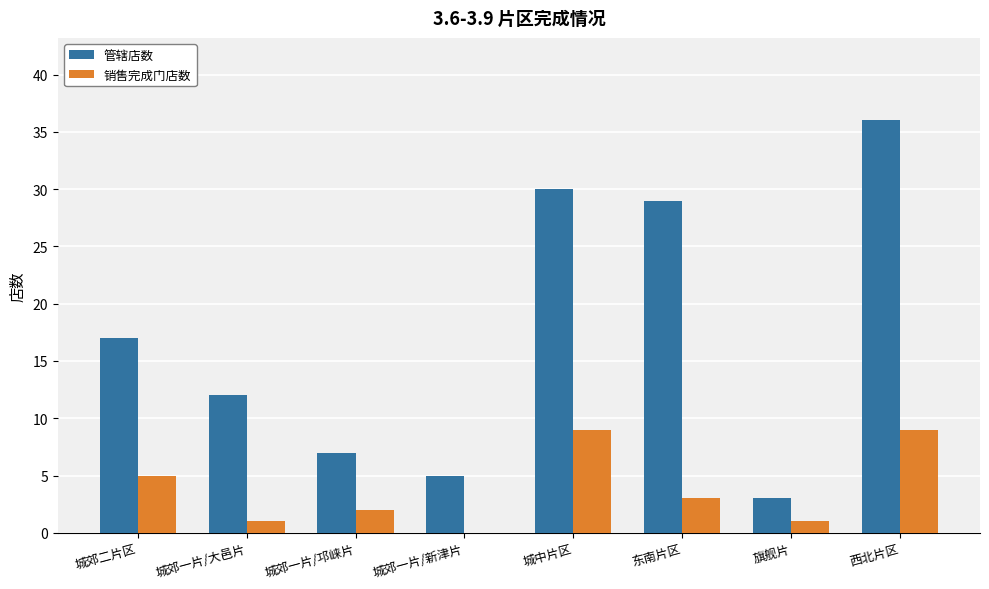

What is the sum of the 销售完成门店数 values at 城郊一片/邛崃片 and 西北片区?

11